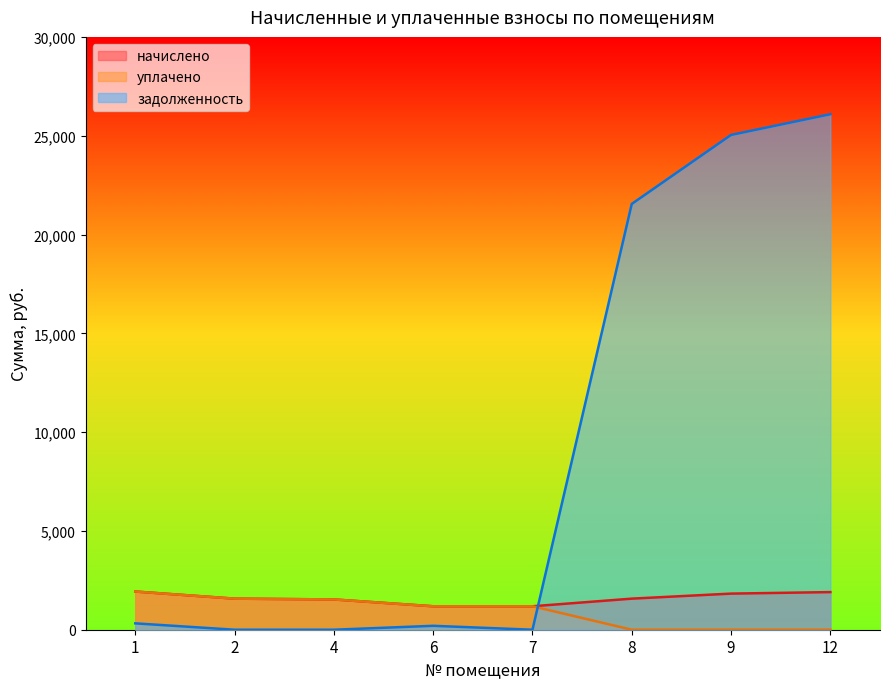

True or false: начислено has more than 2 points higher than both neighbors.

False